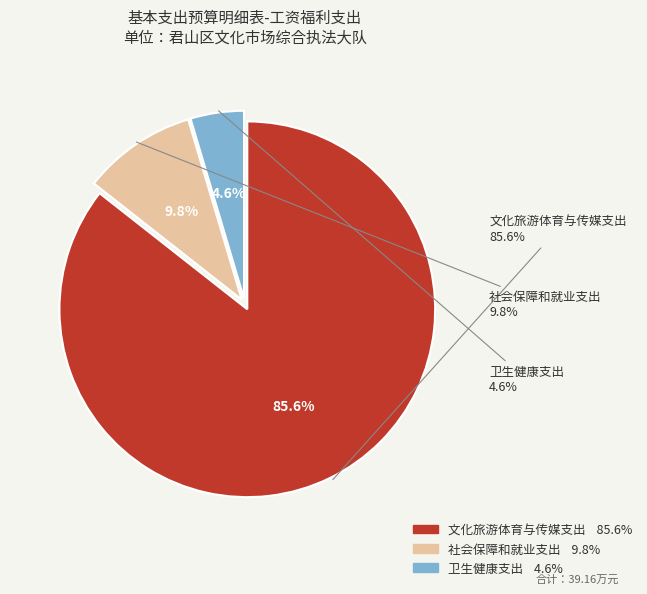

To the nearest percent, what is the difference between the 社会保障和就业支出 and 文化旅游体育与传媒支出 slice percentages?

76%